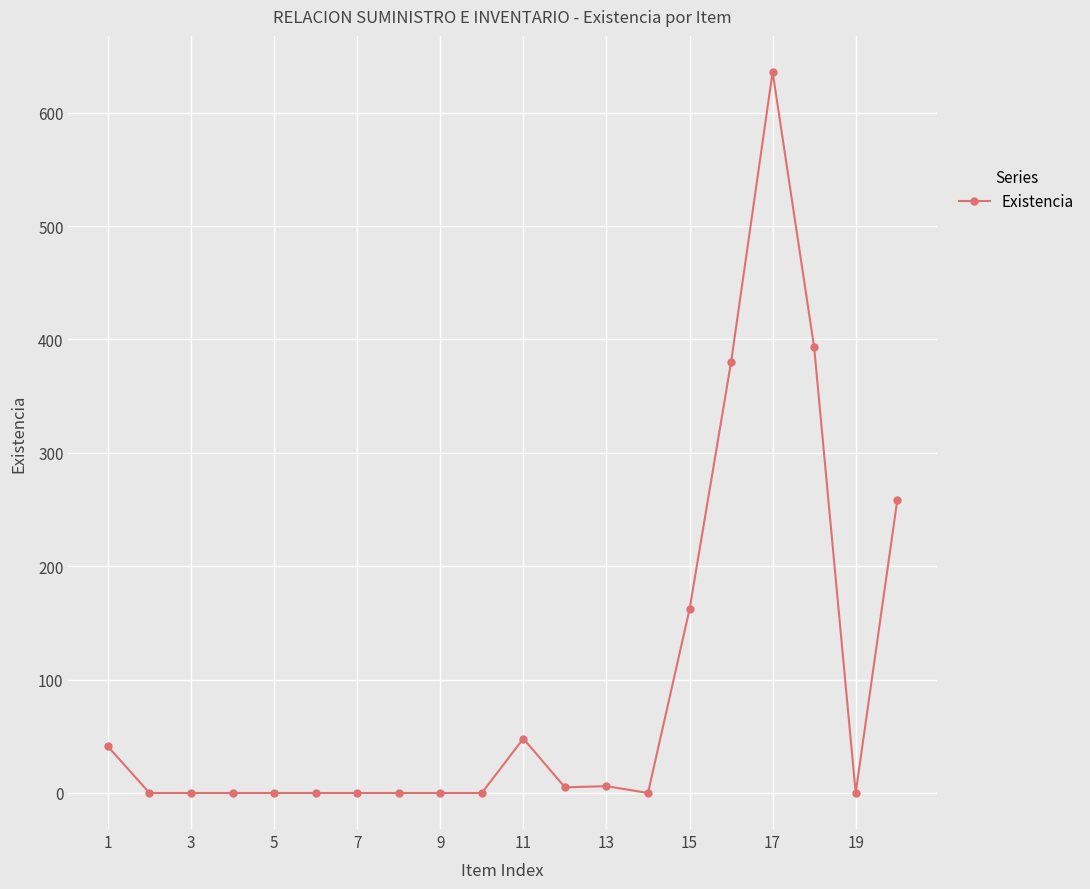

What is the value of the 18th point from the left?

393